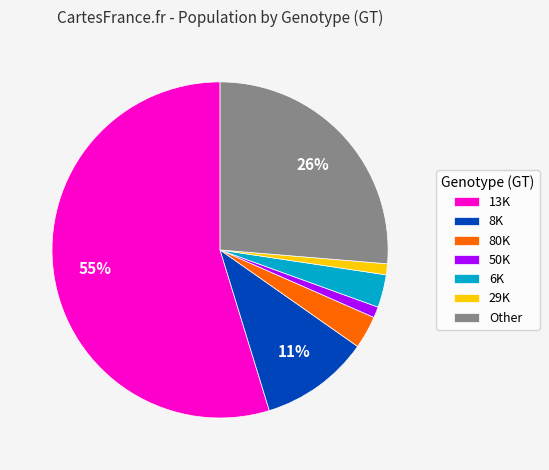

Does 8K represent more than half of the total?

No